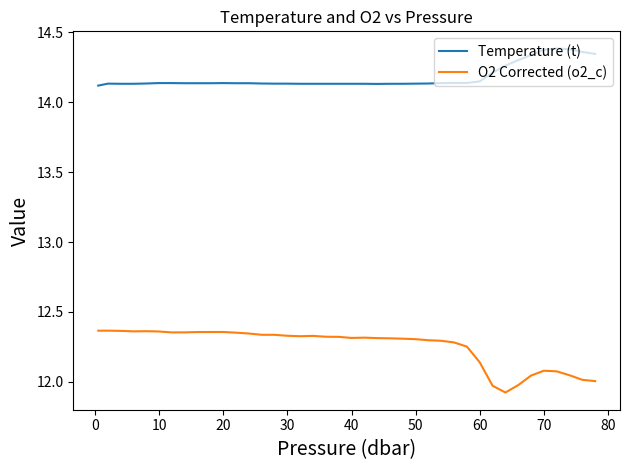

List the series in order of their overall mean, lowest first.

O2 Corrected (o2_c), Temperature (t)